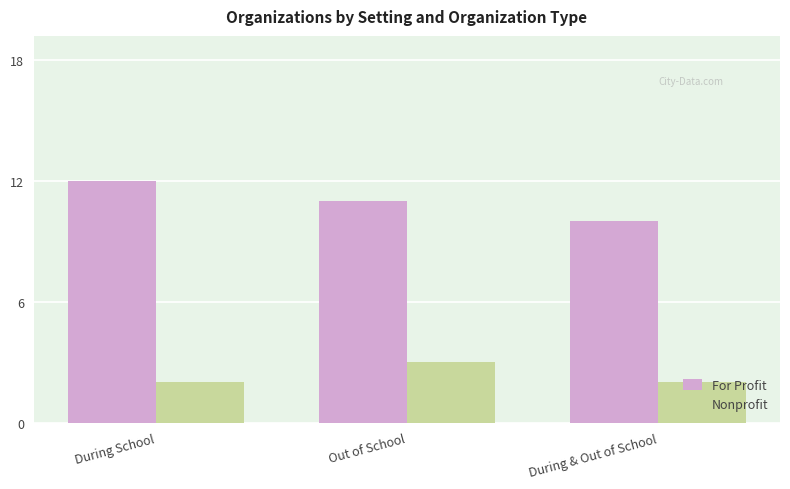

Does the chart contain stacked bars?

No